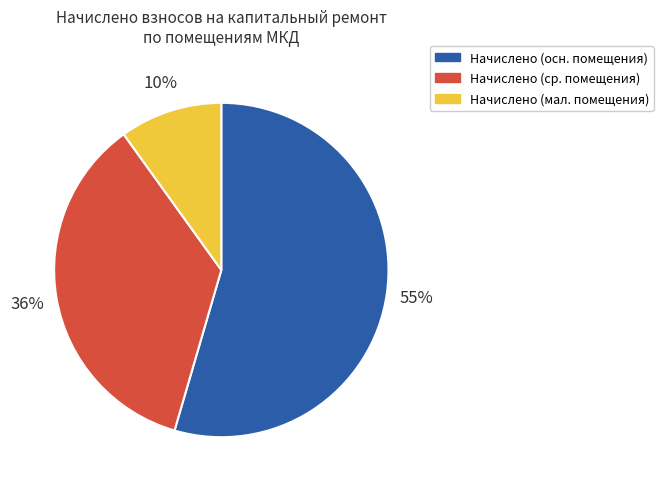

Combined, do Начислено (мал. помещения) and Начислено (ср. помещения) account for over 50%?

No